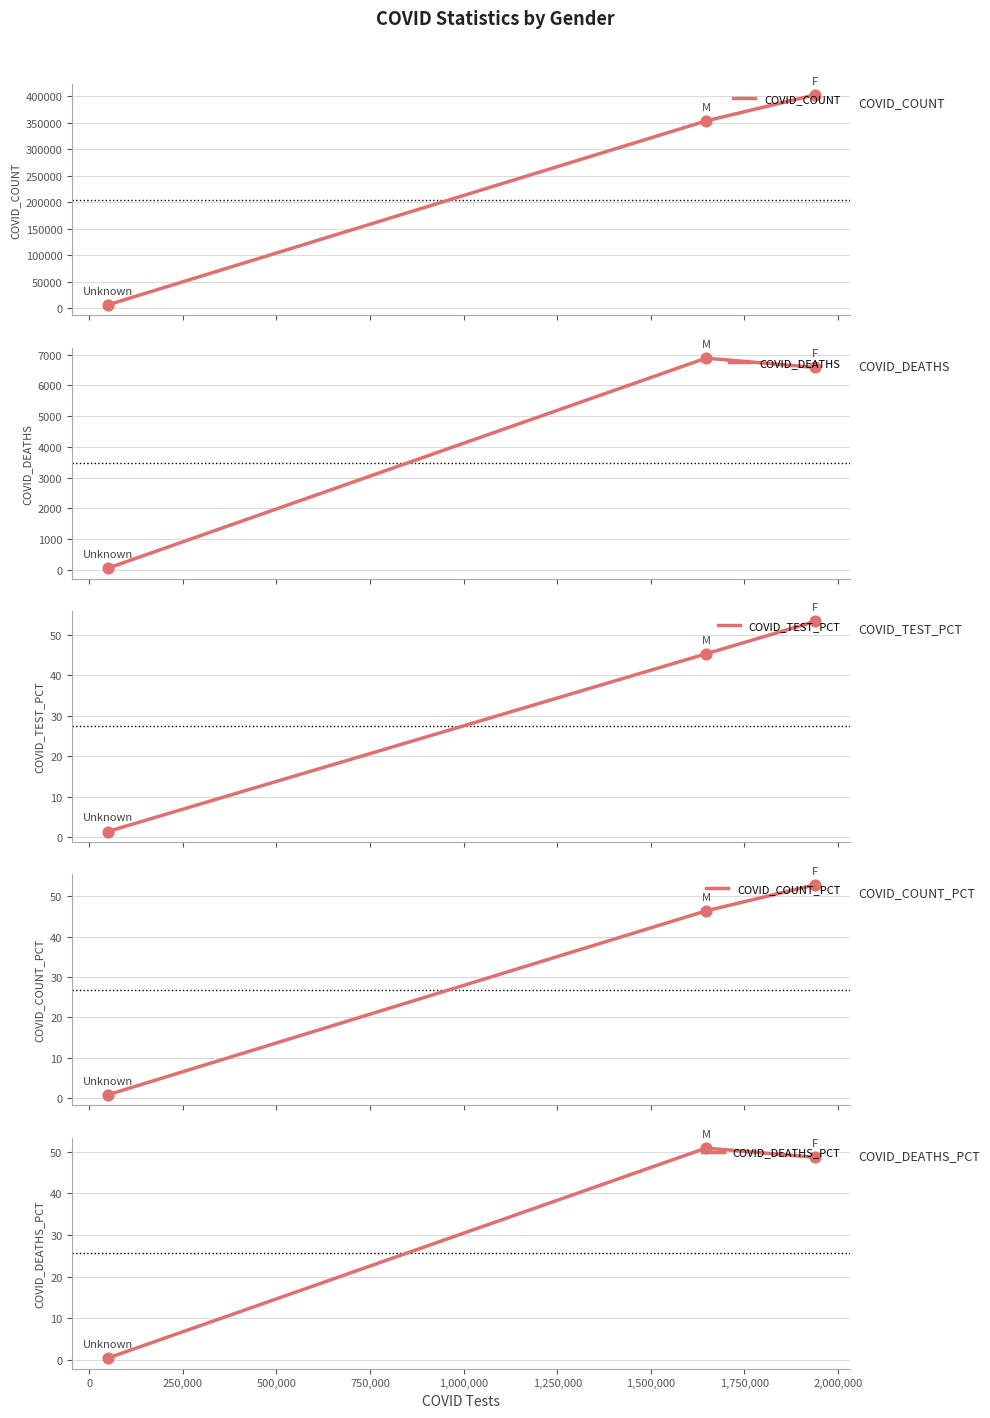

At how many categories does at least one series exceed 130042?

2